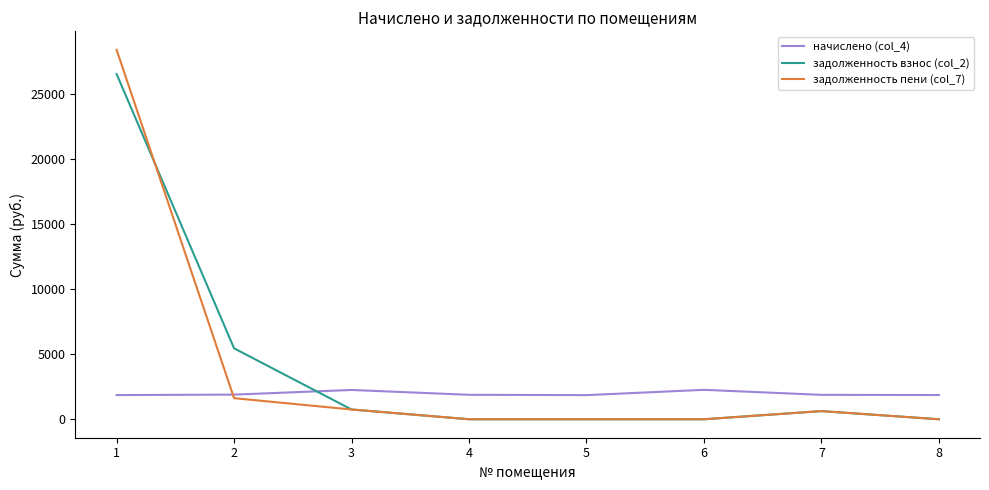

Between 2 and 7, which series saw the biggest shift?

задолженность взнос (col_2)